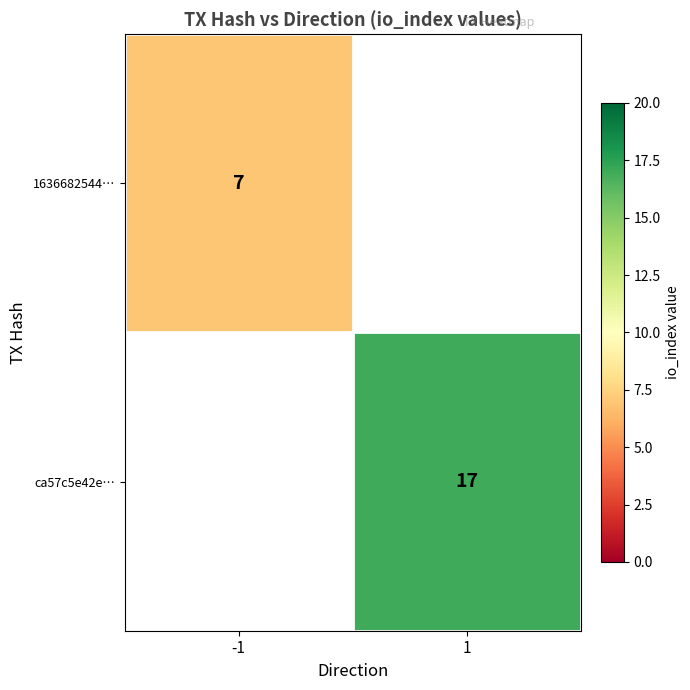

True or false: 1636682544… has a value of 5 at -1.

False